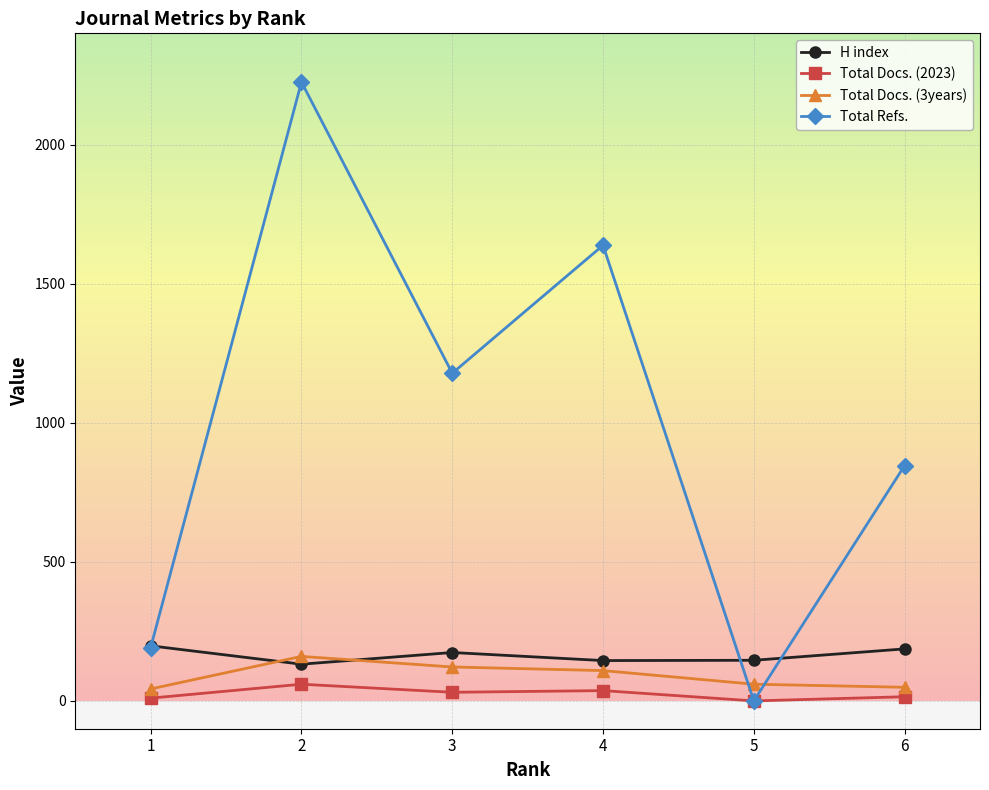

The value of Total Refs. at 3 is 1178. True or false?

True